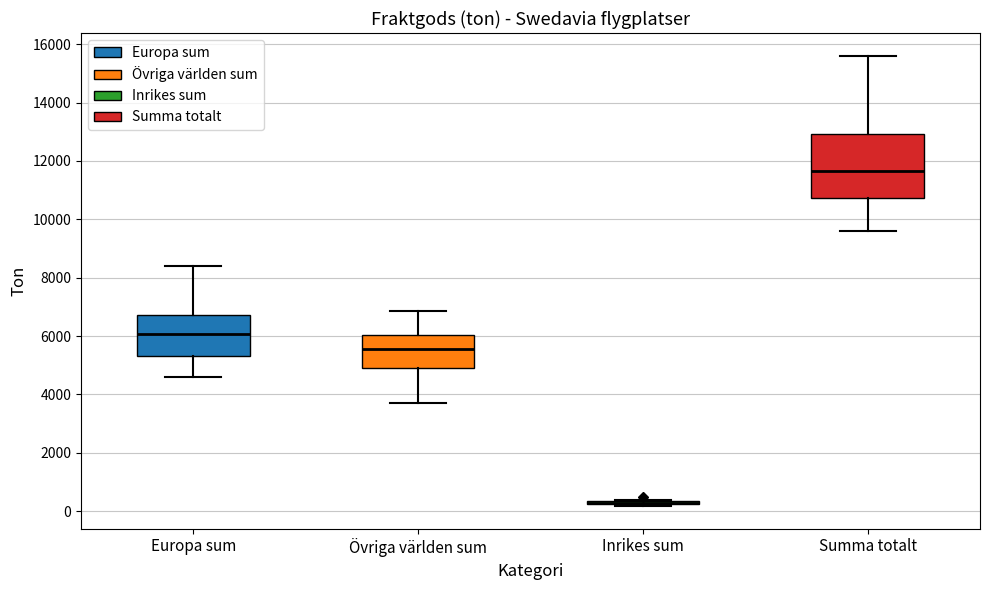

Where does the upper whisker of the box for Övriga världen sum end on the y-axis? The values are not printed on the chart, so give them approximately, as read against the axis.

6800